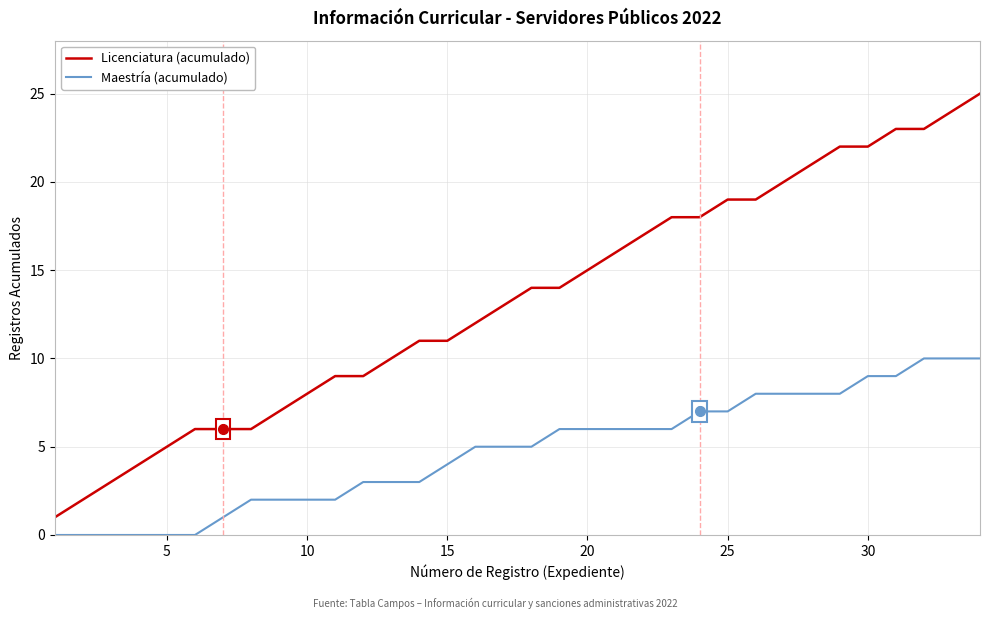

Which series has the largest range (max minus min)?

Licenciatura (acumulado)